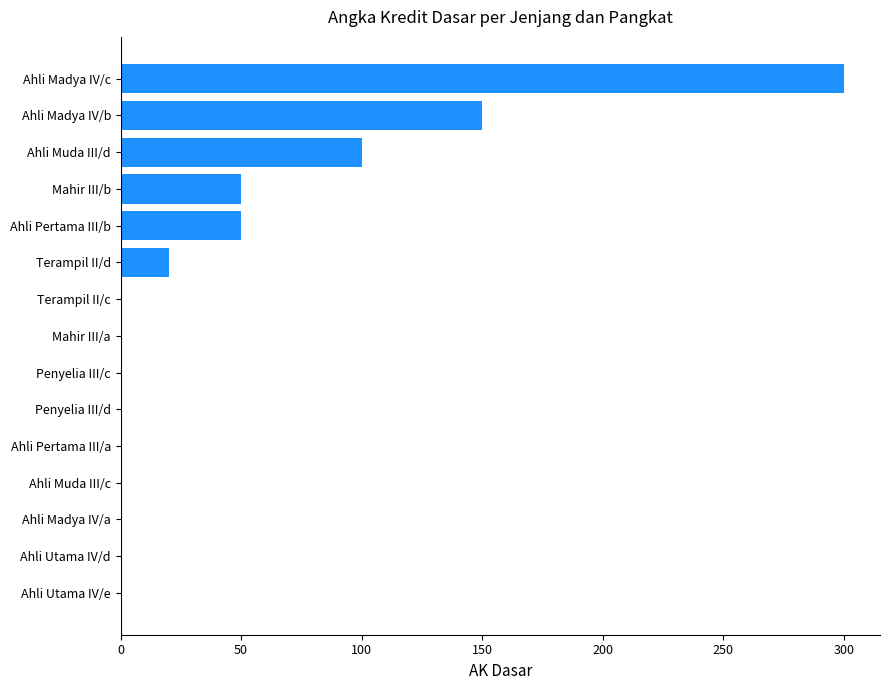

The chart shows a value of 0 at Mahir III/a. True or false?

True